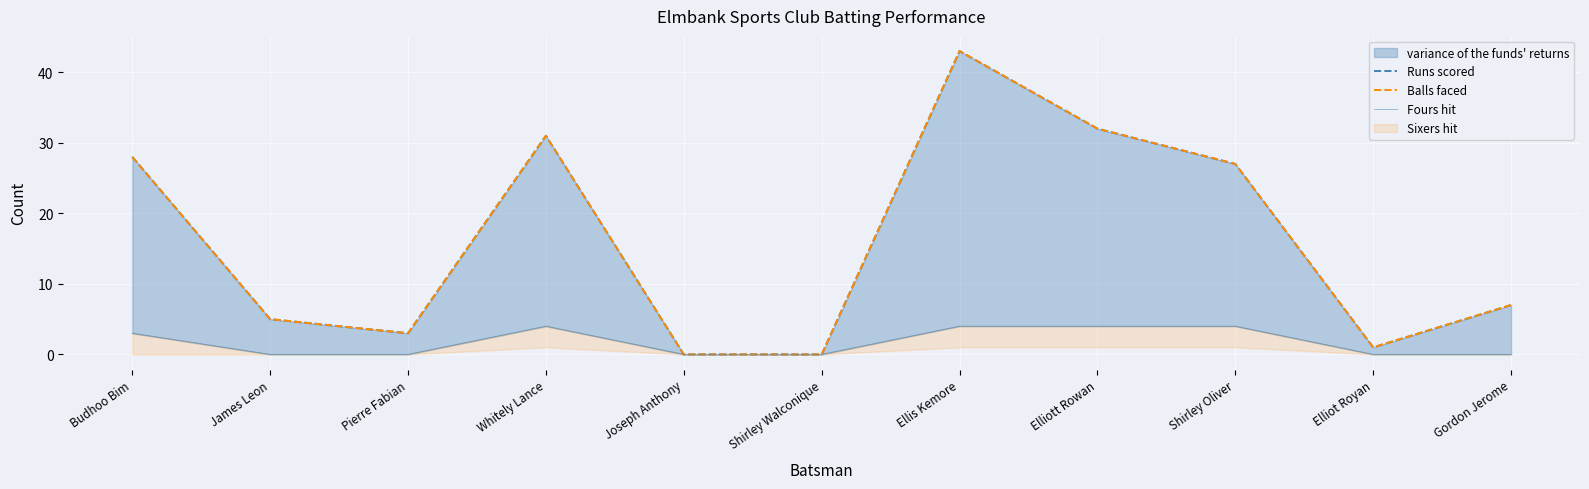

At which label does Runs scored reach its peak?

Ellis Kemore